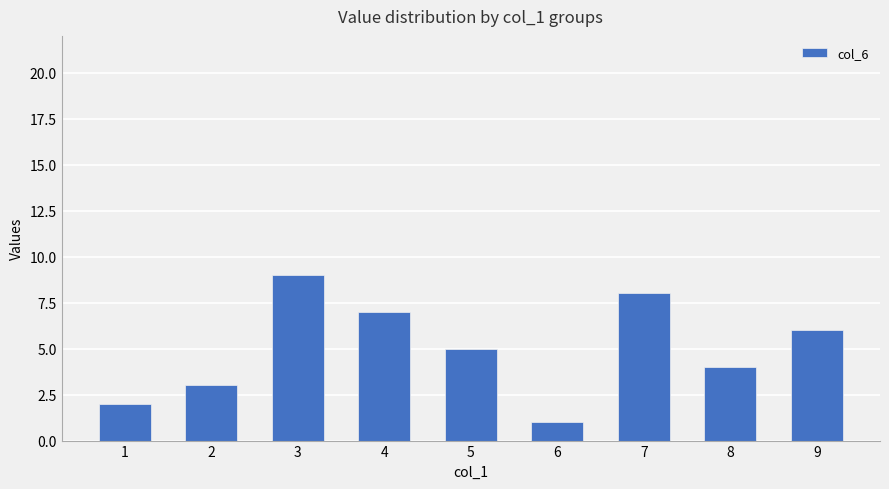

Which category has the highest value across all series?

3